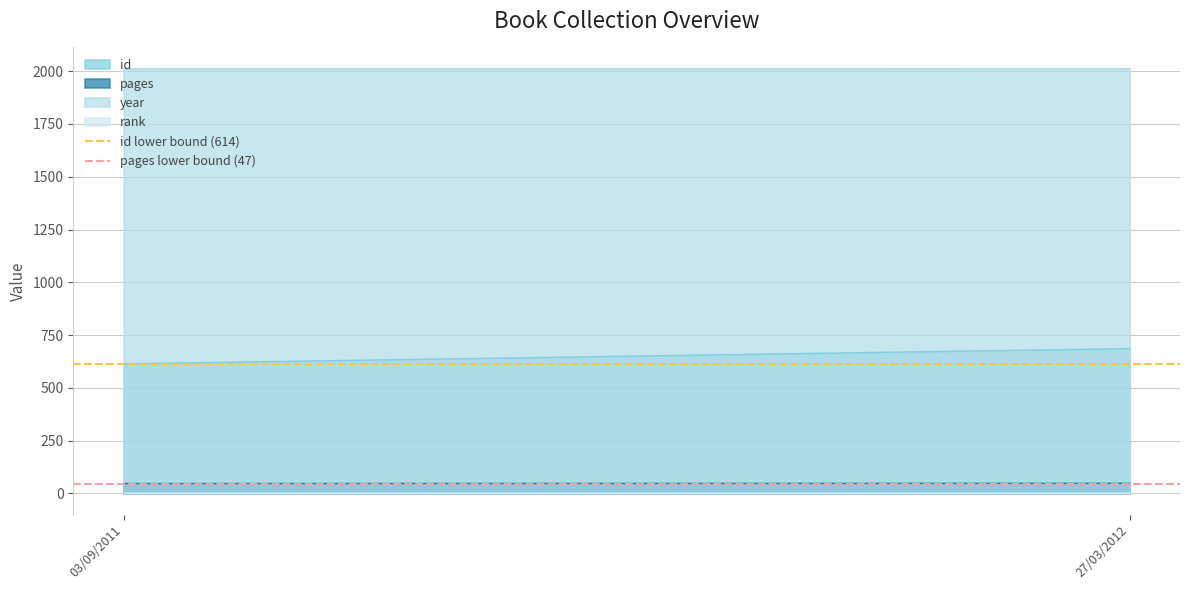

The year series shows 1045 at 03/09/2011. True or false?

False